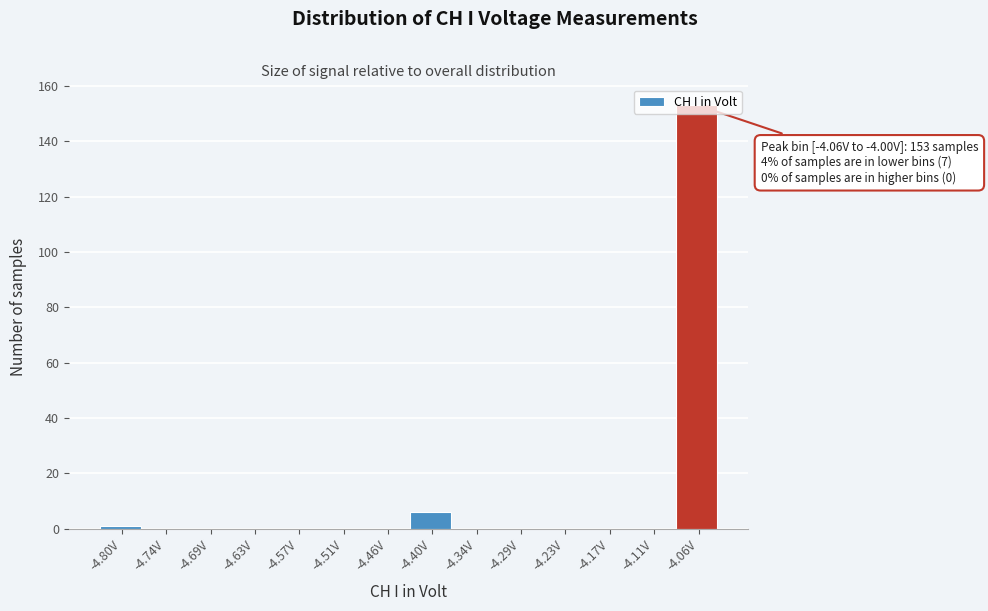

Between -4.06V and -4.74V, which is larger?

-4.06V